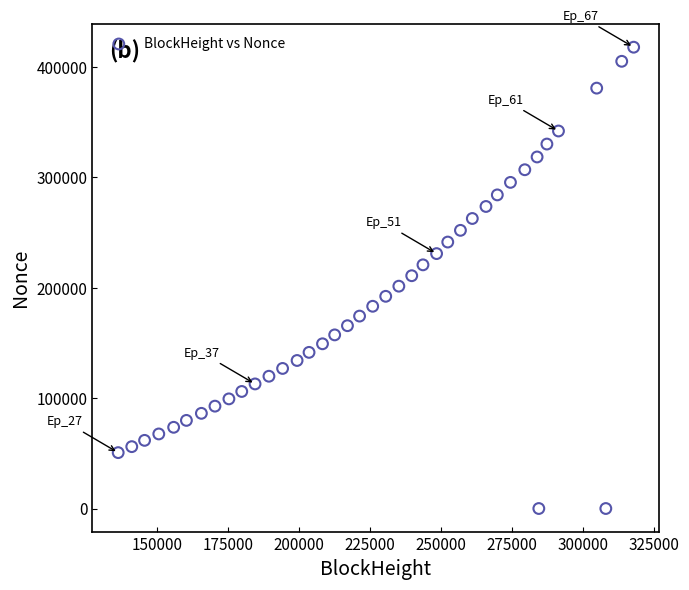

What is the range of X values (max minus min)?

181440